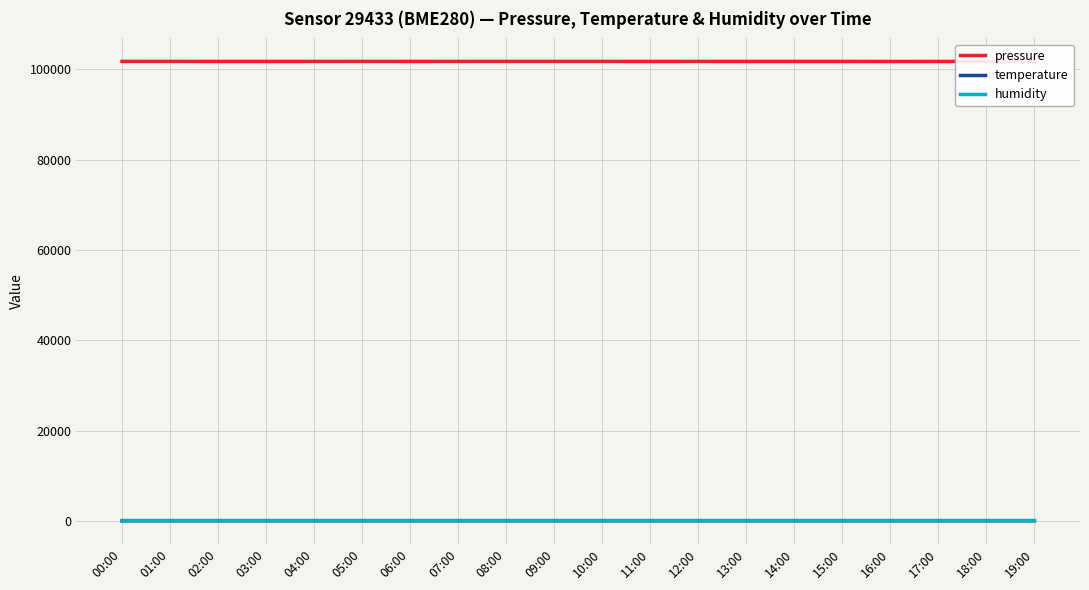

What is the lowest value of the temperature series?

9.5